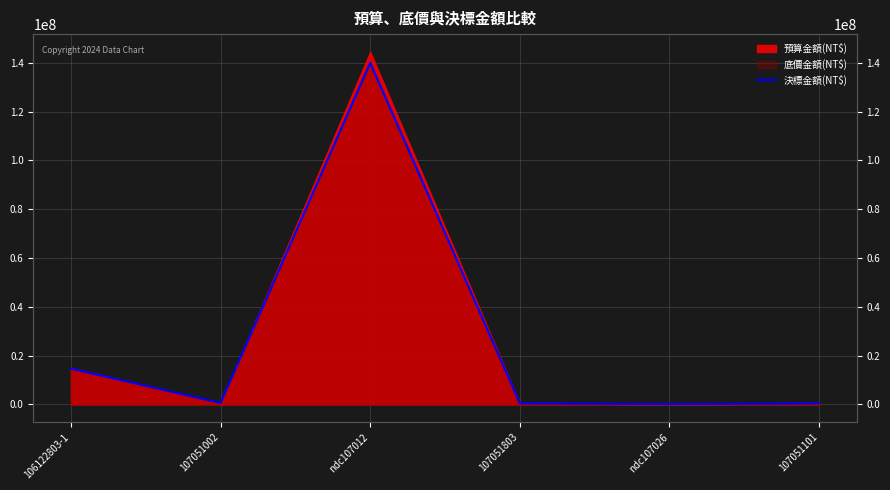

Reading left to right, transcribe all the data shown in this chart.

106122803-1=14700000	107051002=609000	ndc107012=140000000	107051803=475000	ndc107026=126000	107051101=442000